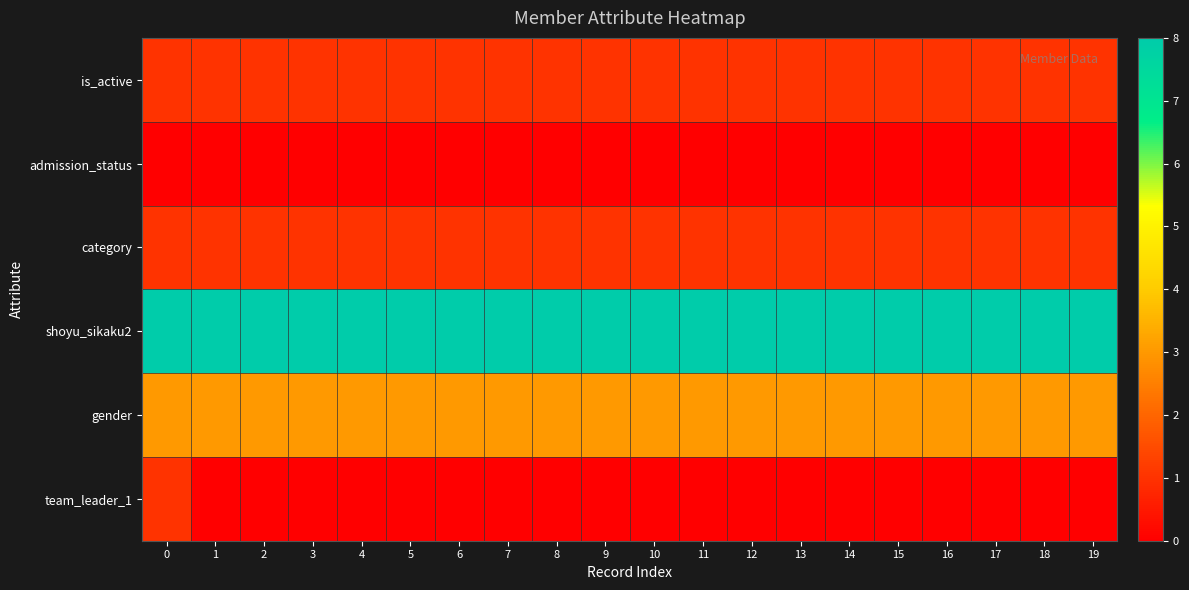

How many series are shown in this chart?

6